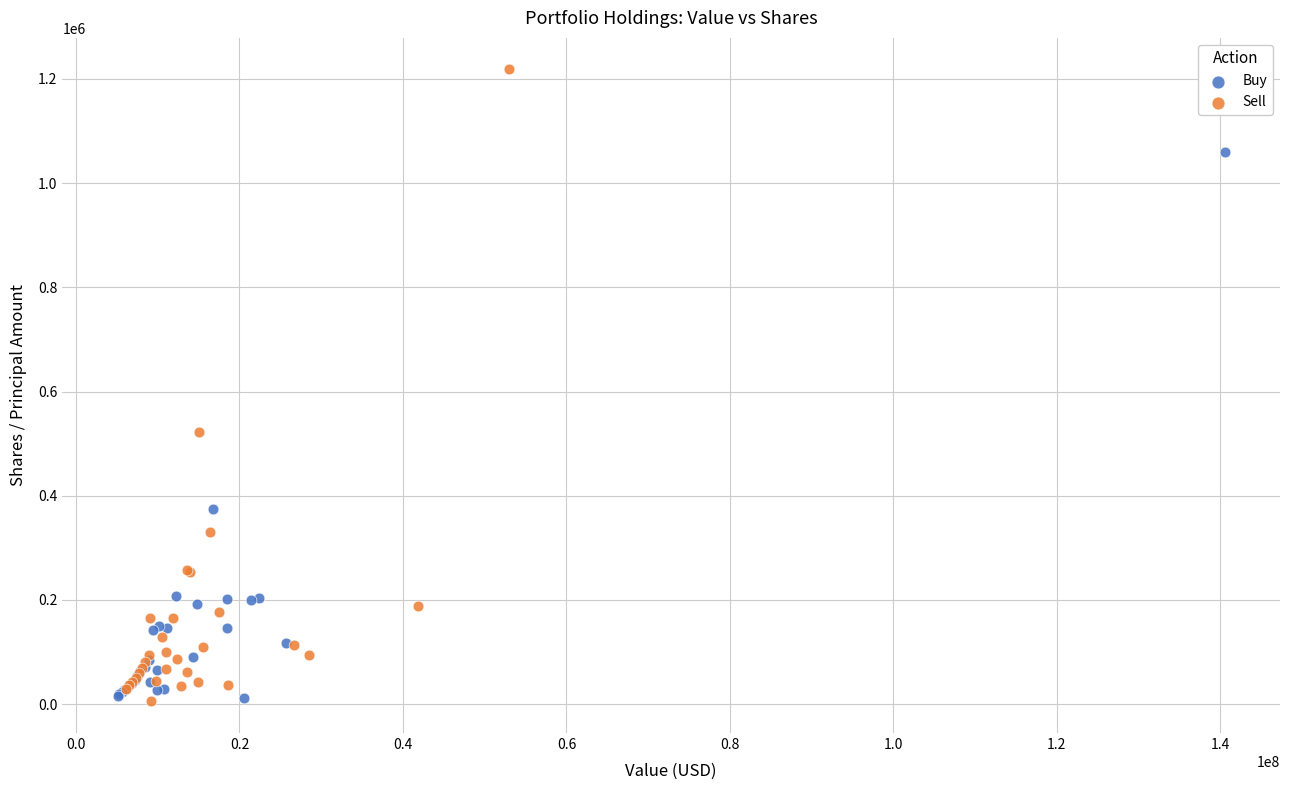

Which series contains the highest Y value?

Sell